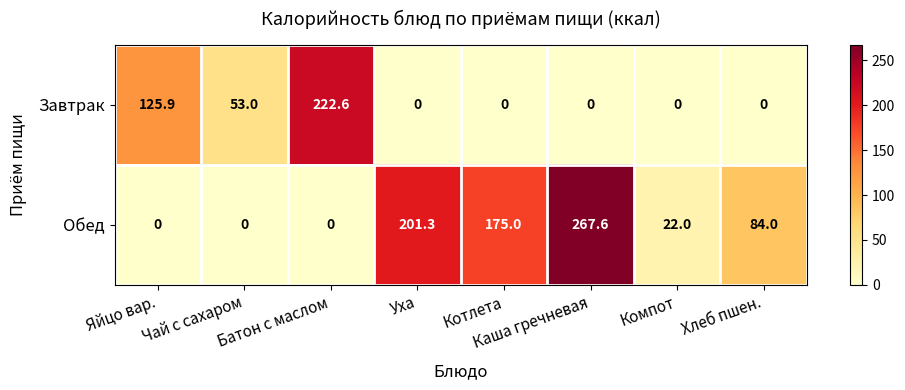

Is it true that Обед equals 22.0 at Компот?

True